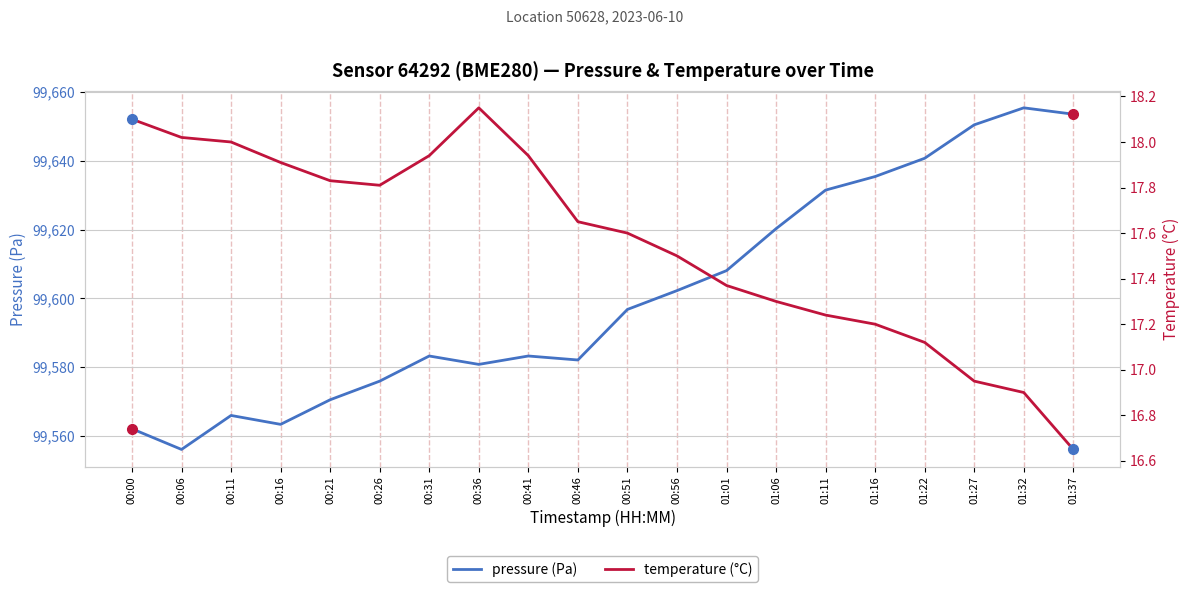

List the labels in order of temperature (°C) value, largest first.

00:36, 00:00, 00:06, 00:11, 00:31, 00:41, 00:16, 00:21, 00:26, 00:46, 00:51, 00:56, 01:01, 01:06, 01:11, 01:16, 01:22, 01:27, 01:32, 01:37